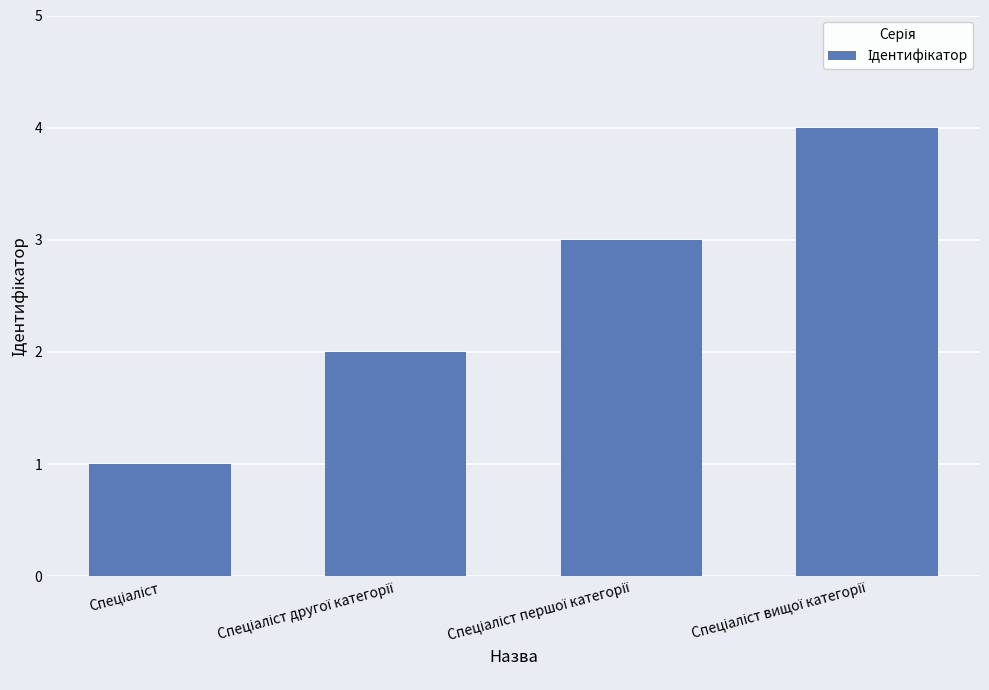

What is the sum of all values?

10